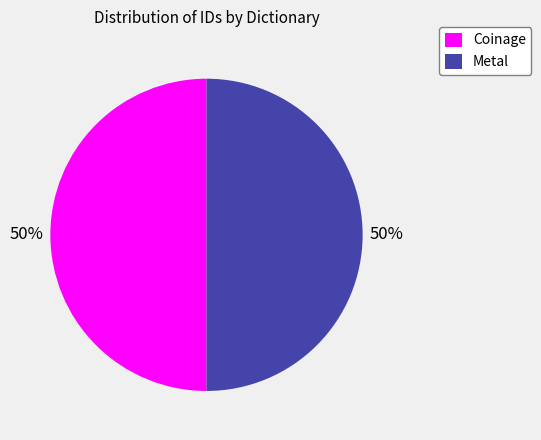

How many segments does this pie chart have?

2